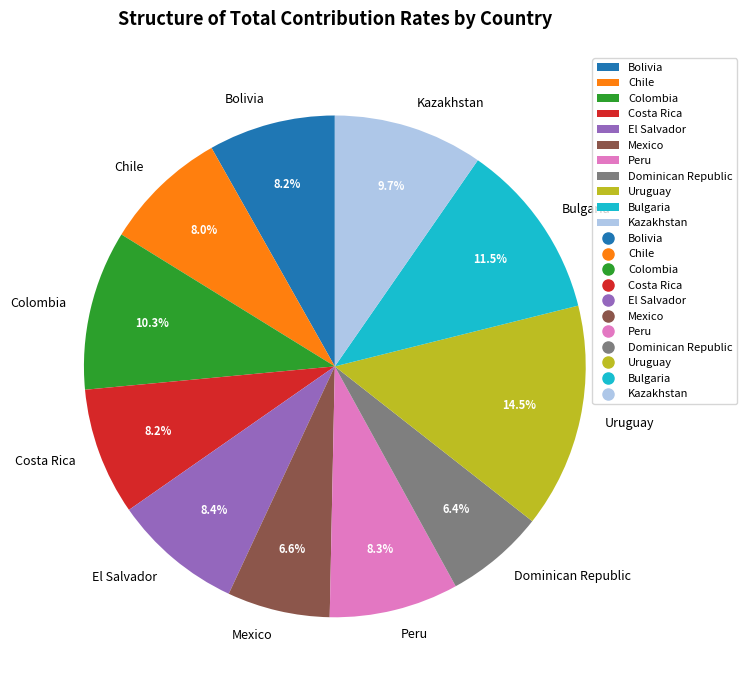

True or false: Costa Rica accounts for 1% of the total.

False